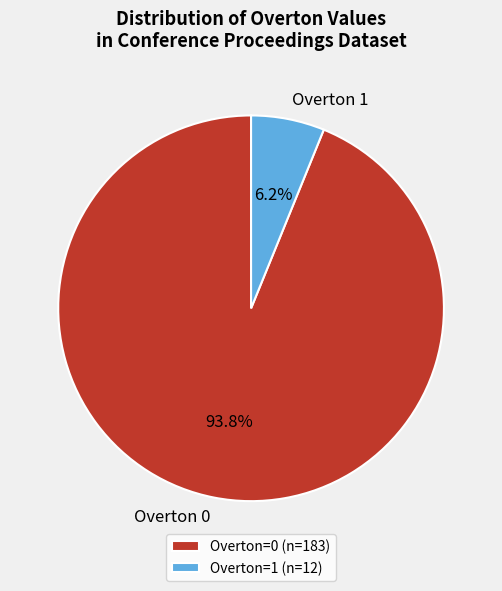

What portion of the pie excludes Overton 0?

6.2%